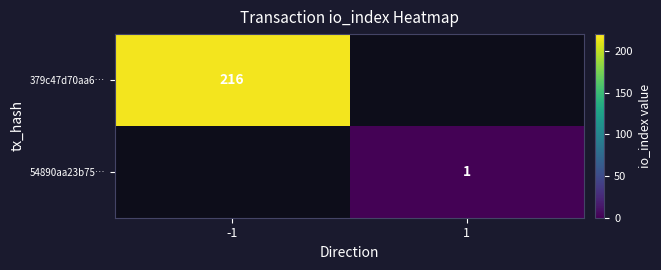

The 379c47d70aa6… series shows 333 at -1. True or false?

False